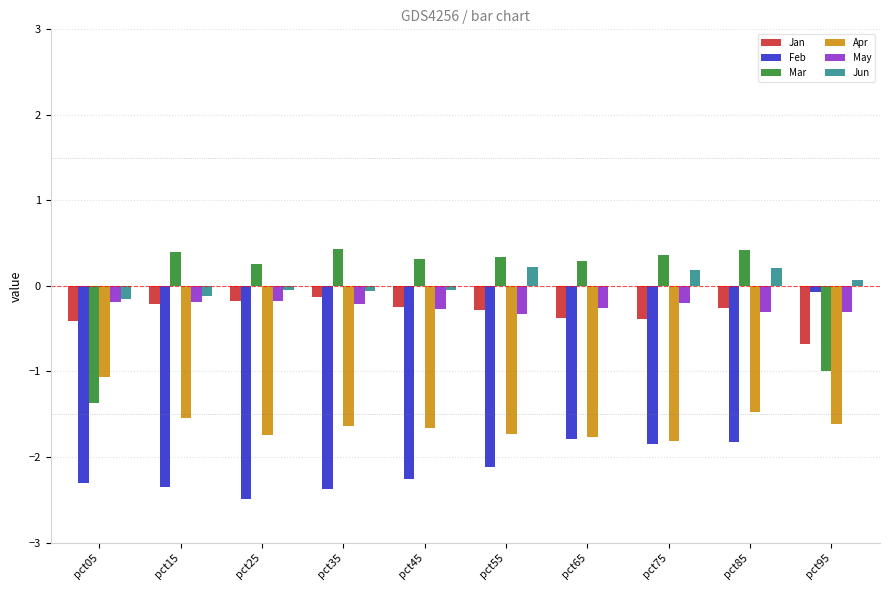

The May series shows -0.3 at pct95. True or false?

True